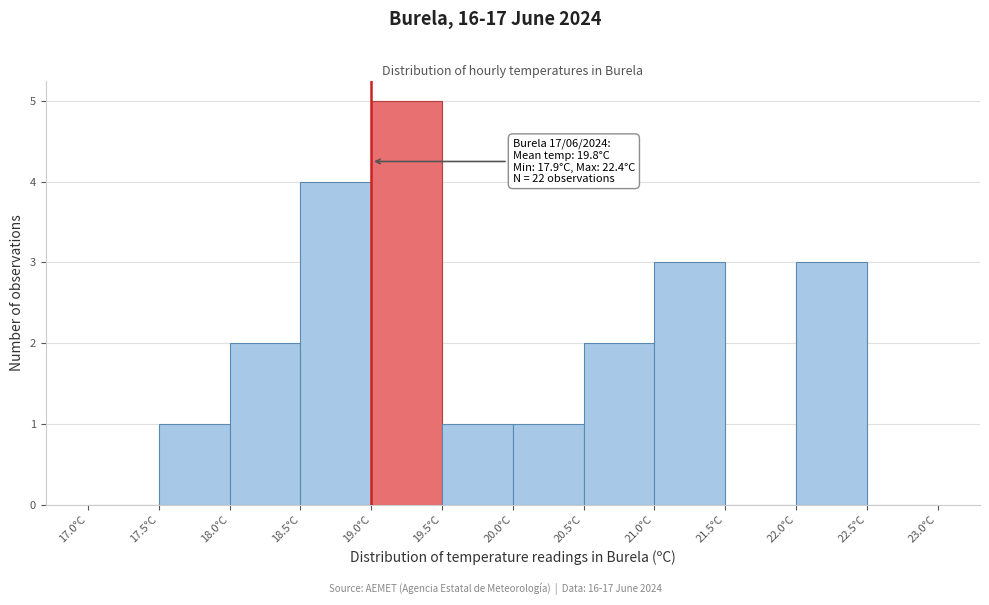

Which range on the x-axis has the tallest bar?

19.0 to 19.5